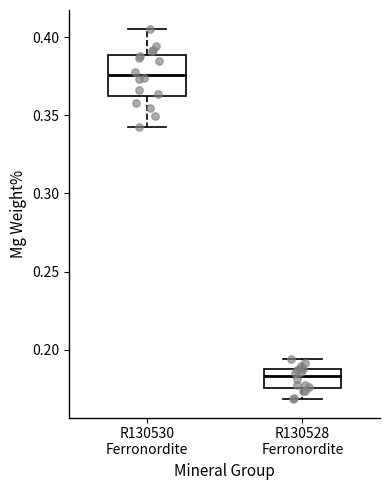

Which box is the tallest, from its lower edge to its upper edge?

R130530 Ferronordite